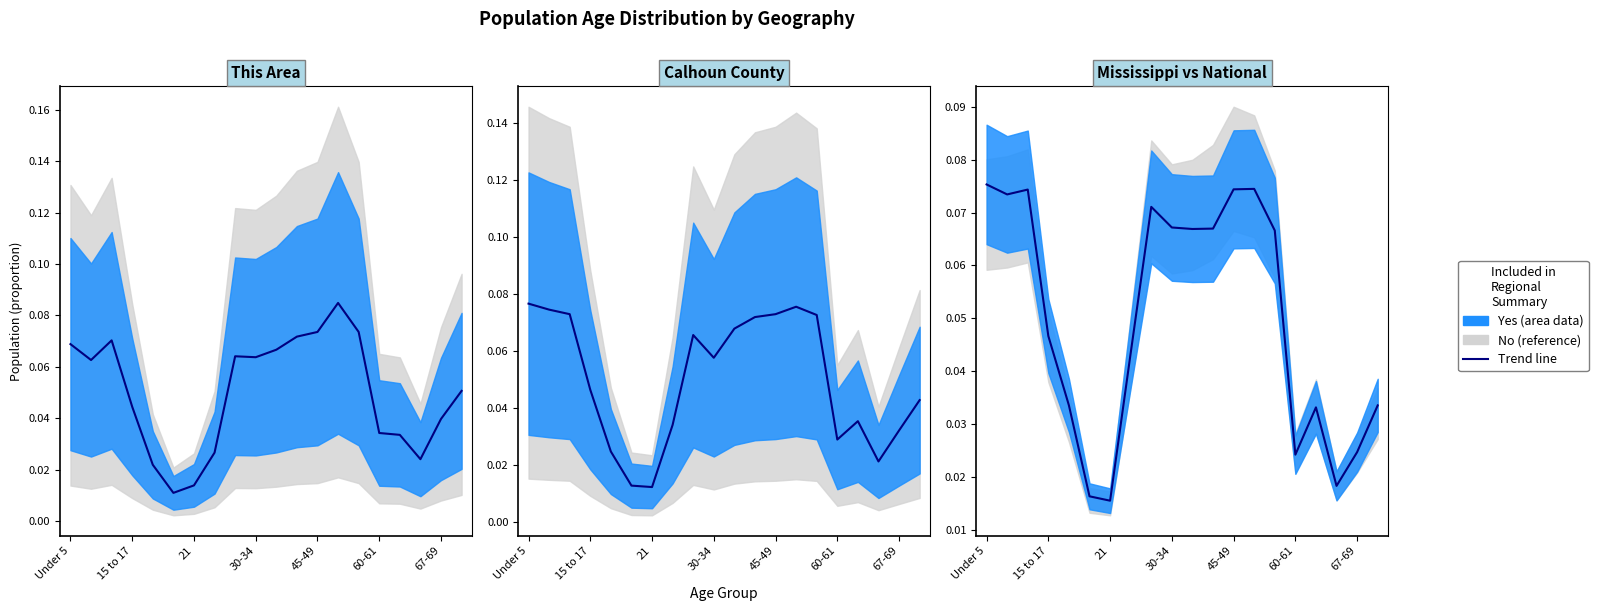

Where is the first local minimum for This Area?

5 to 9